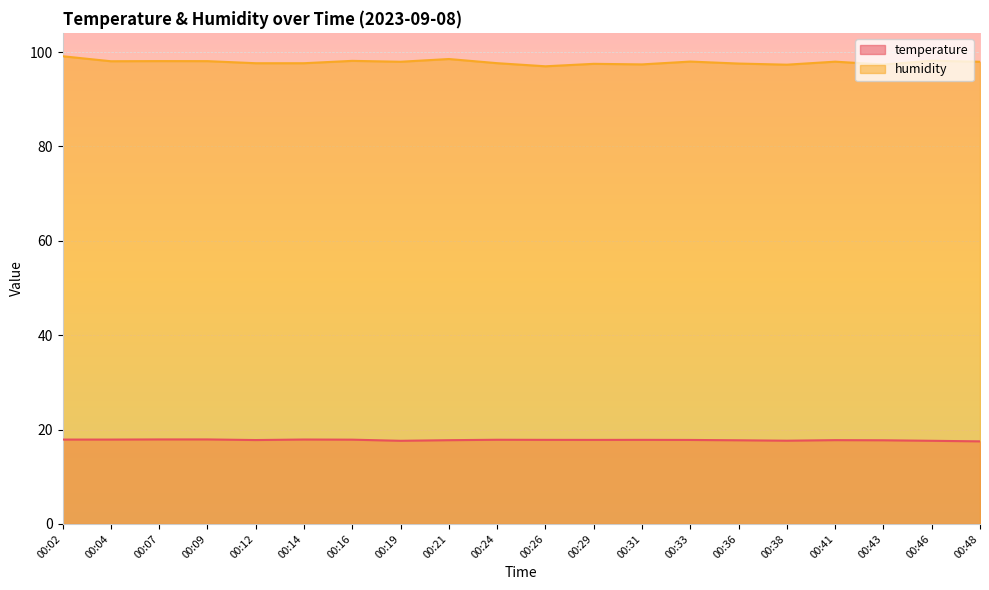

What is the sum of the humidity values at 00:24 and 00:21?

196.2